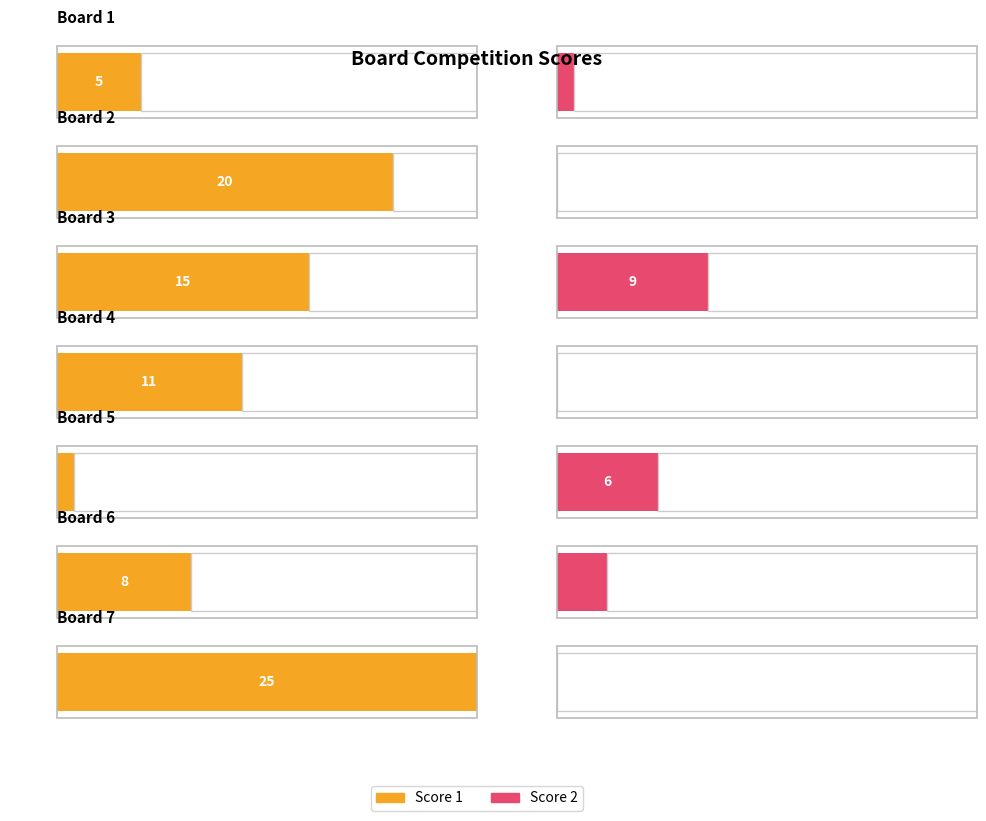

Reading left to right, what are all the values shown in this chart?

Score 1: 5	20	15	11	1	8	25
Score 2: 1	0	9	0	6	3	0